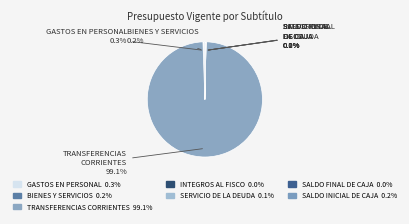

True or false: SALDO INICIAL DE CAJA accounts for 9% of the total.

False